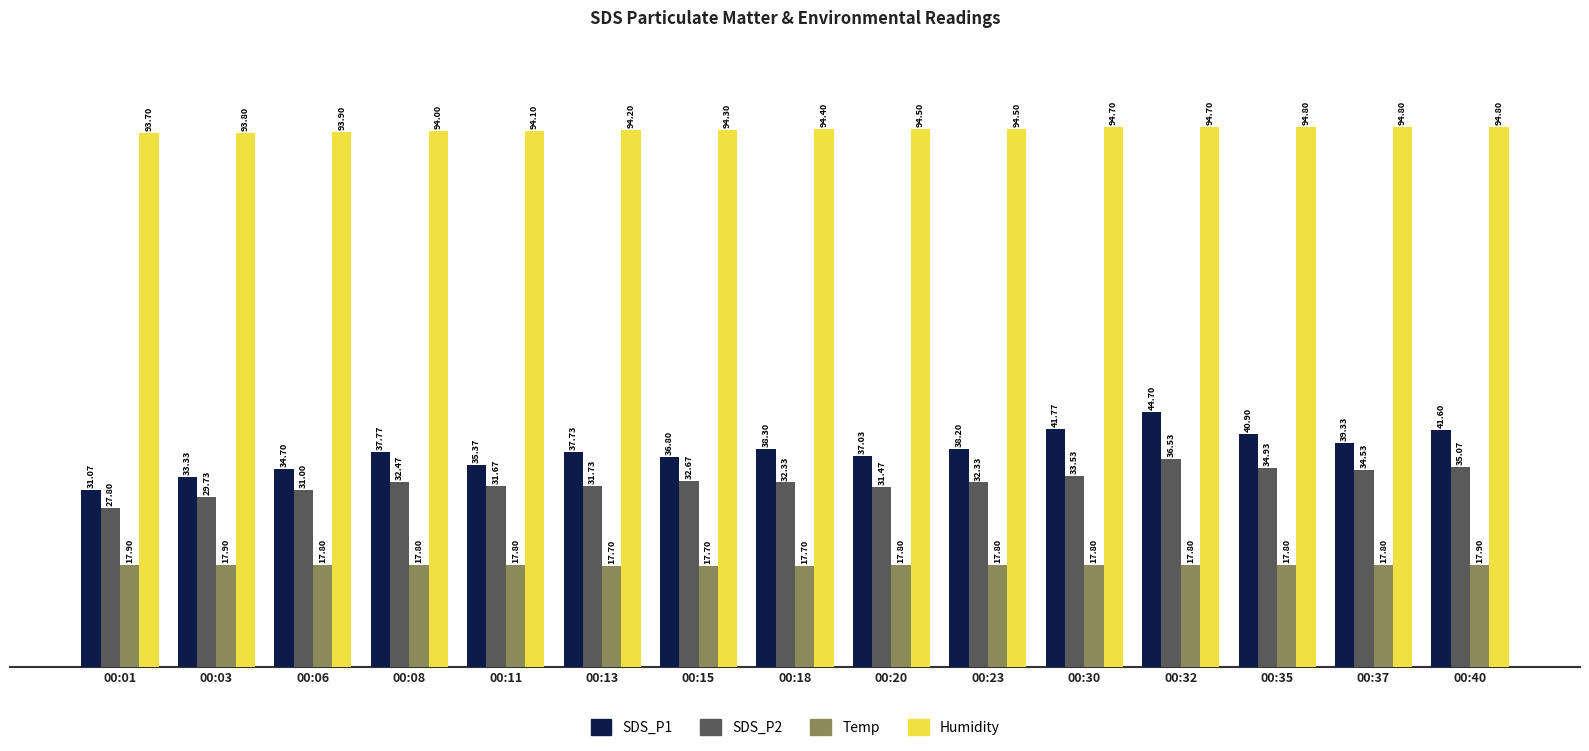

Is the value of SDS_P2 at 00:30 greater than the value of Humidity at 00:15?

No